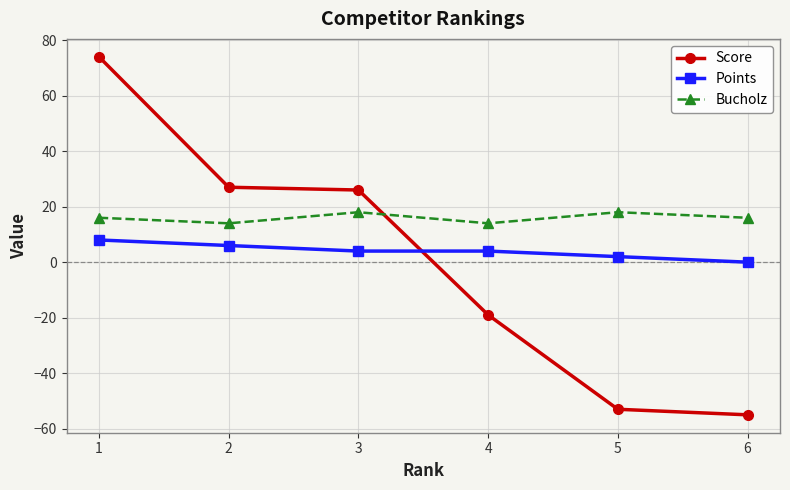

True or false: Bucholz and Points cross at least once.

False